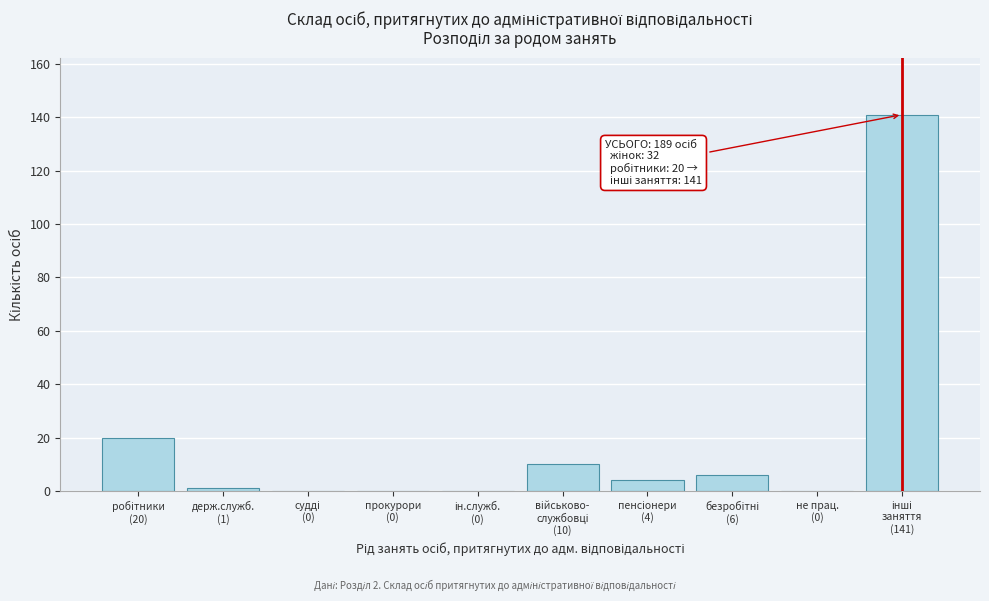

What is the greatest value displayed?

141